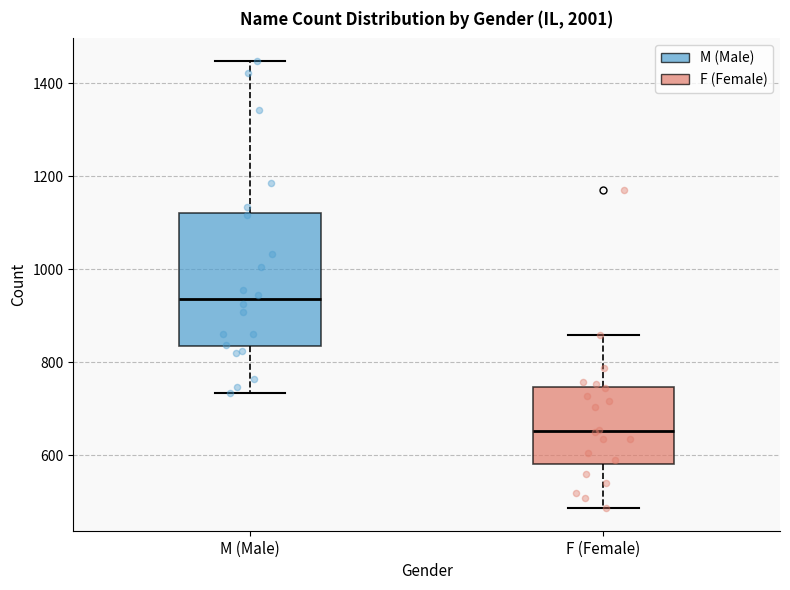

Which box is the tallest, from its lower edge to its upper edge?

M (Male)